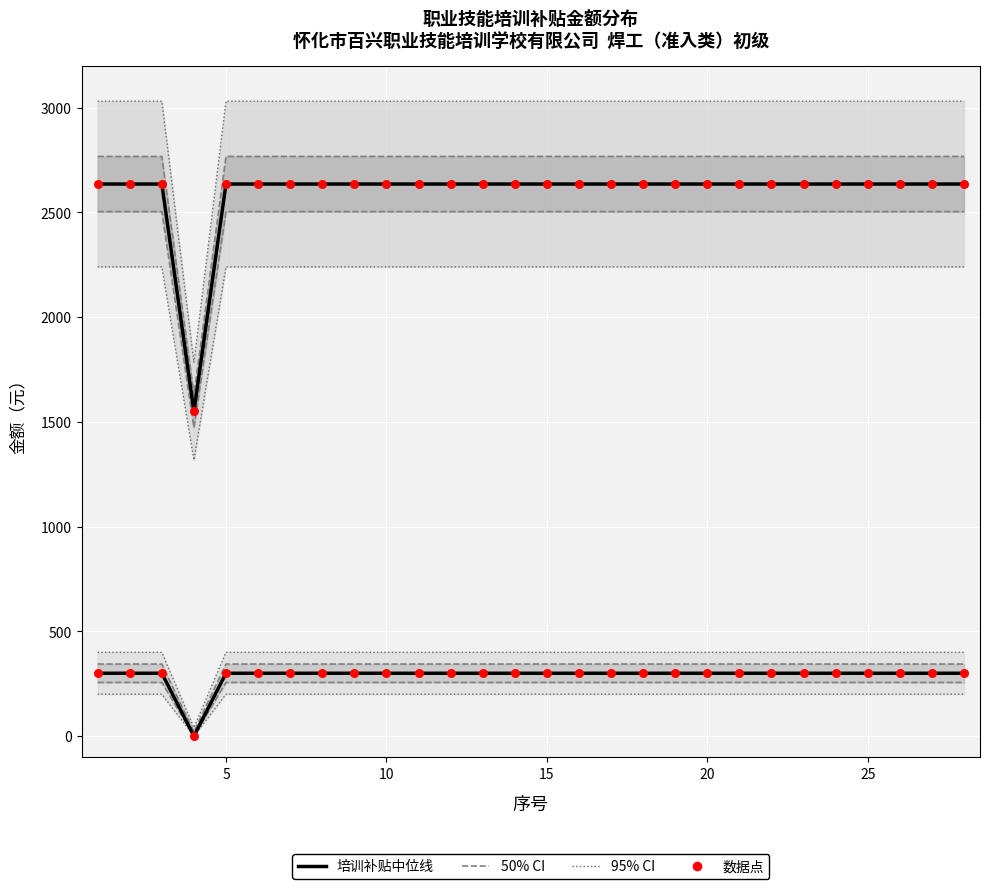

Which series has the largest total across all categories?

培训补贴中位线